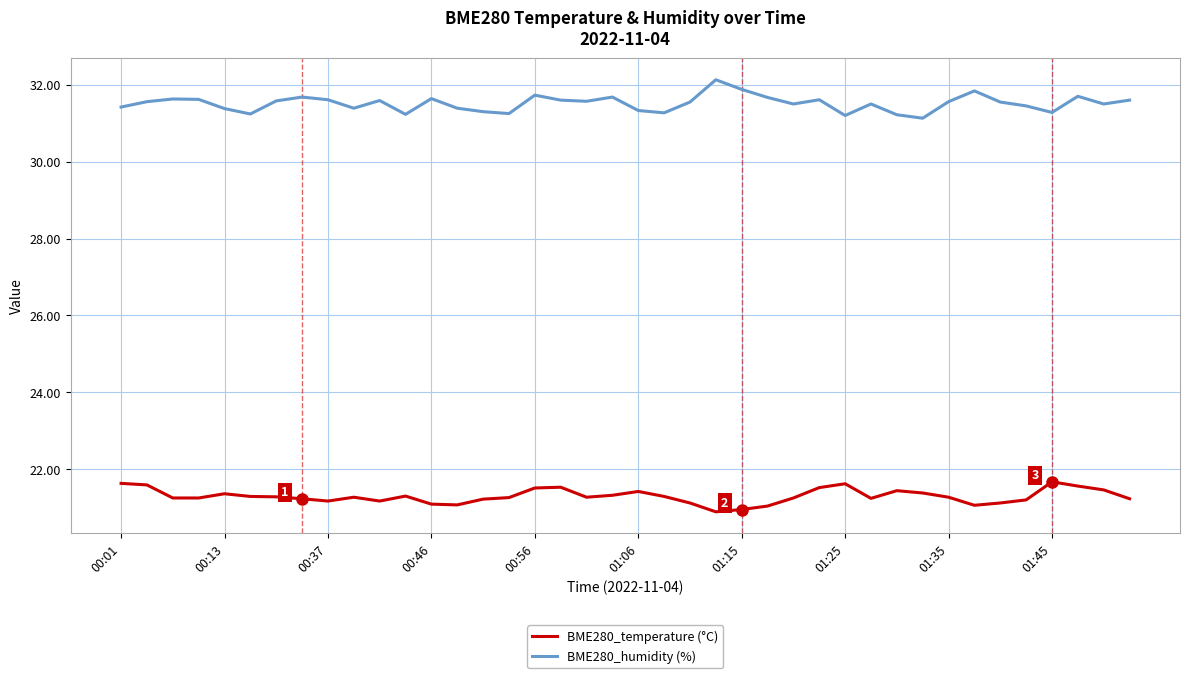

How many lines are shown in the chart?

2